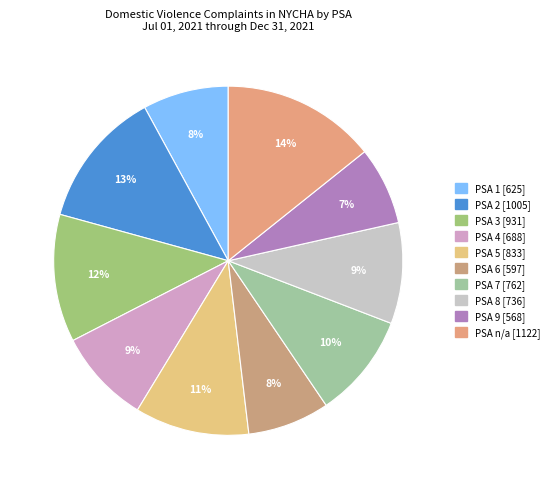

To the nearest percent, what is the difference between the largest and smallest slice percentages?

7%